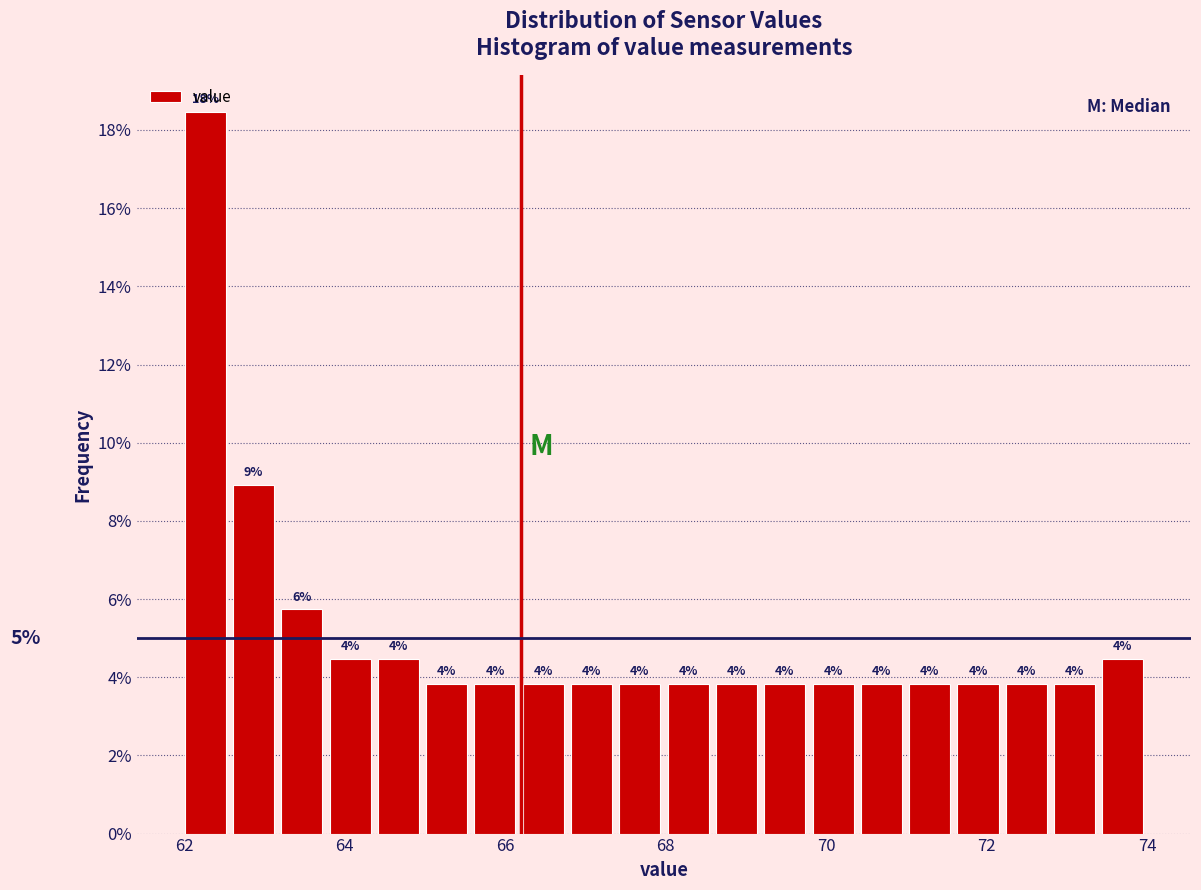

Read against the x-axis, roughly where is the centre of the tallest bar?

62.2